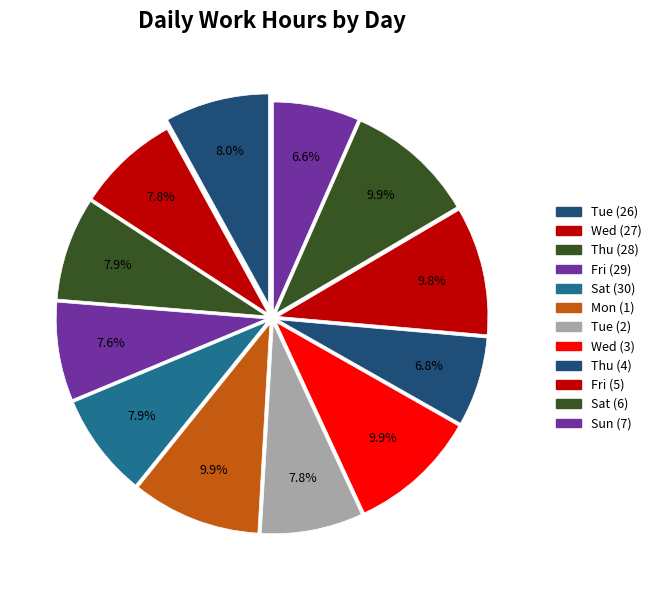

What is the smallest slice in the pie chart?

Sun (7)